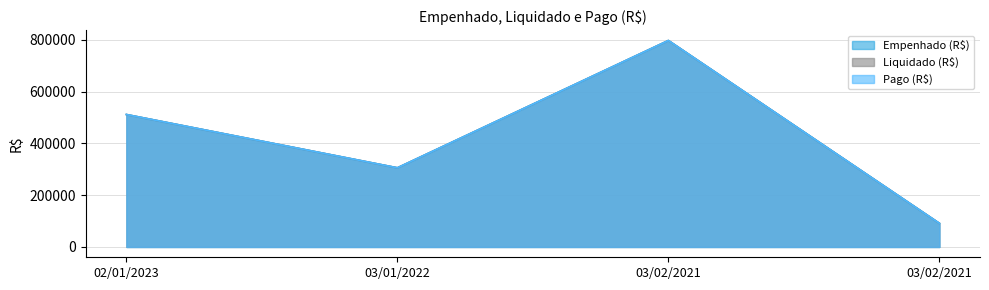

Which category has the lowest value in the Empenhado (R$) series?

03/02/2021